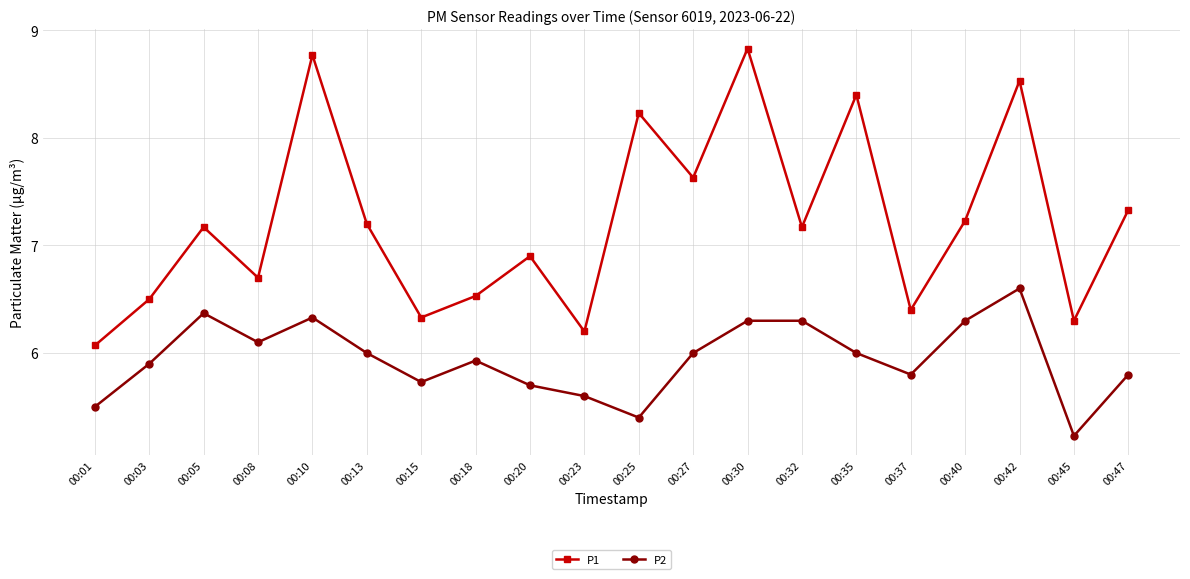

At how many categories does at least one series exceed 5?

20